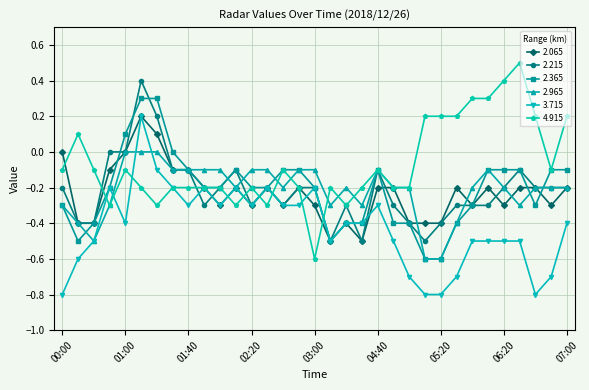

True or false: 4.915 has more than 2 points higher than both neighbors.

True